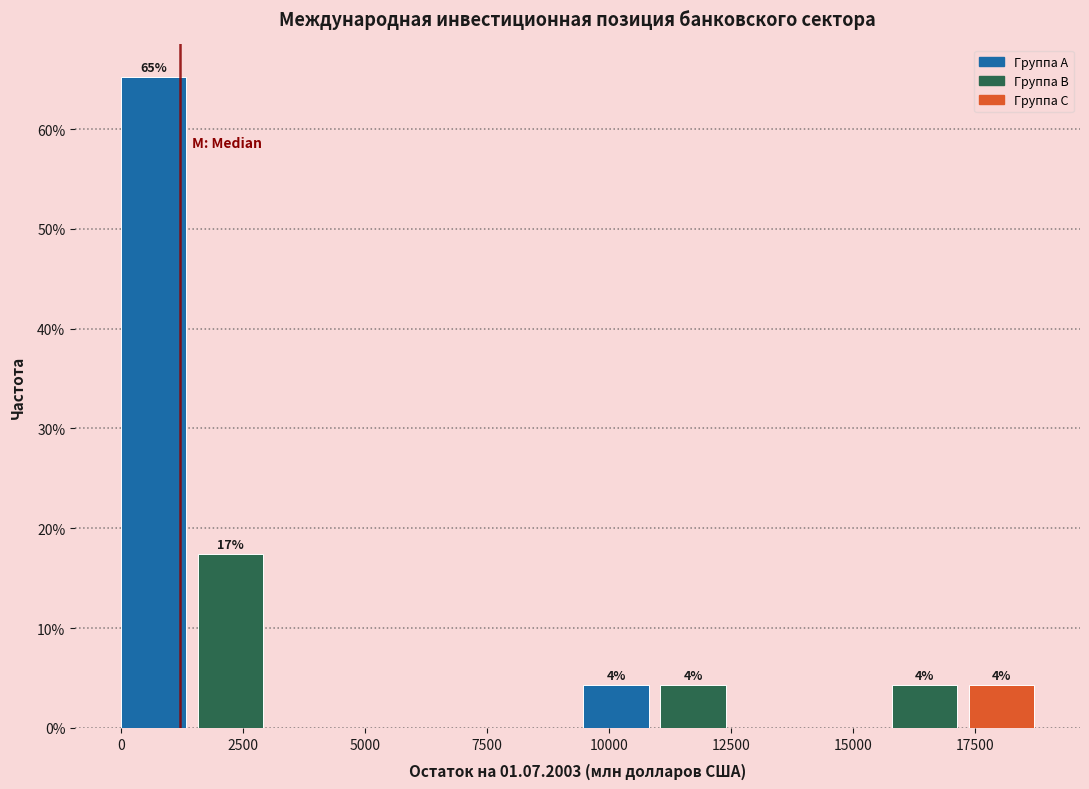

Read against the x-axis, roughly where is the centre of the tallest bar?

500